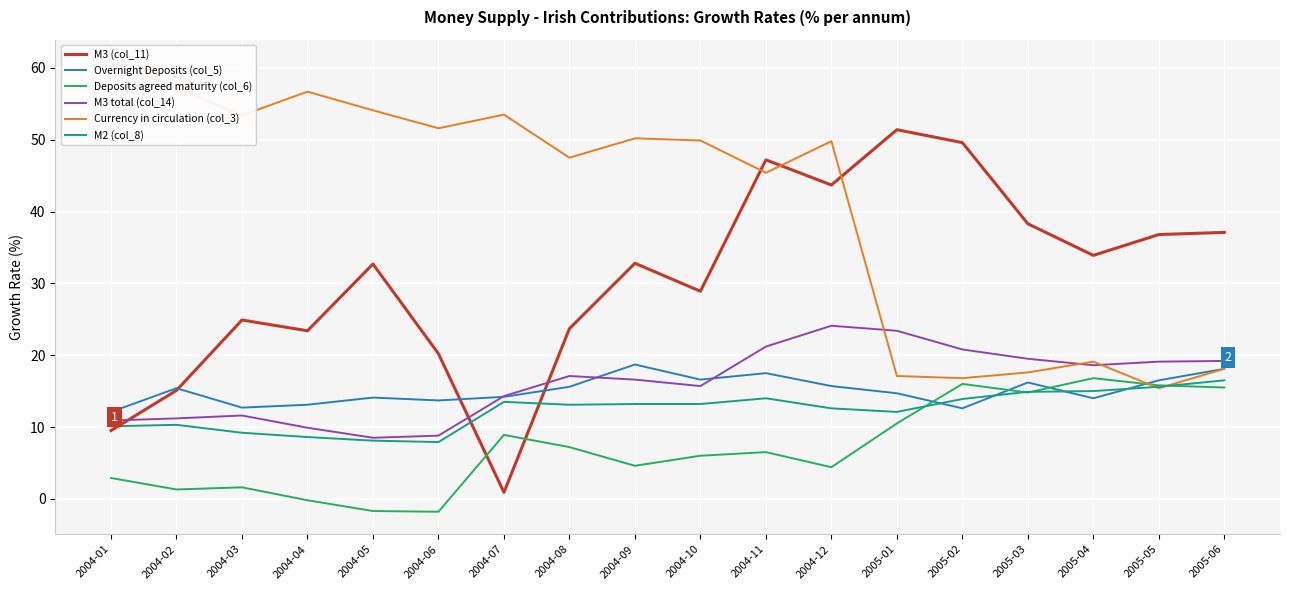

What are all the series names shown in the legend?

M3 (col_11), Overnight Deposits (col_5), Deposits agreed maturity (col_6), M3 total (col_14), Currency in circulation (col_3), M2 (col_8)